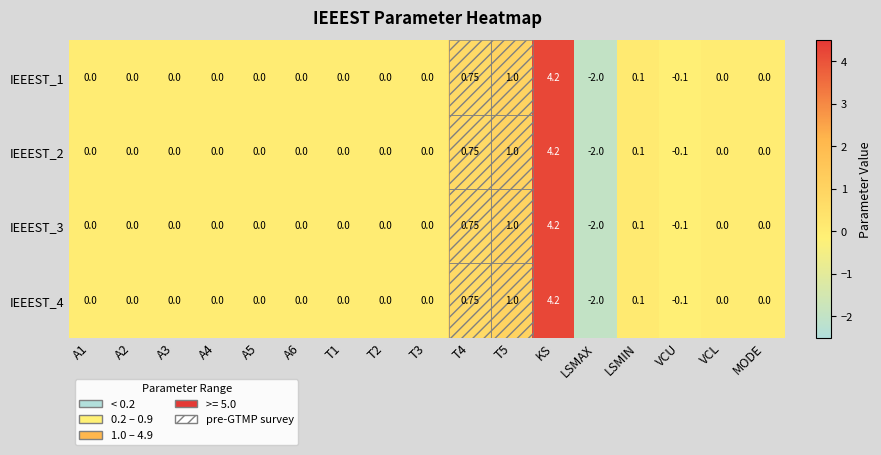

At which category is the sum across all series the highest?

KS